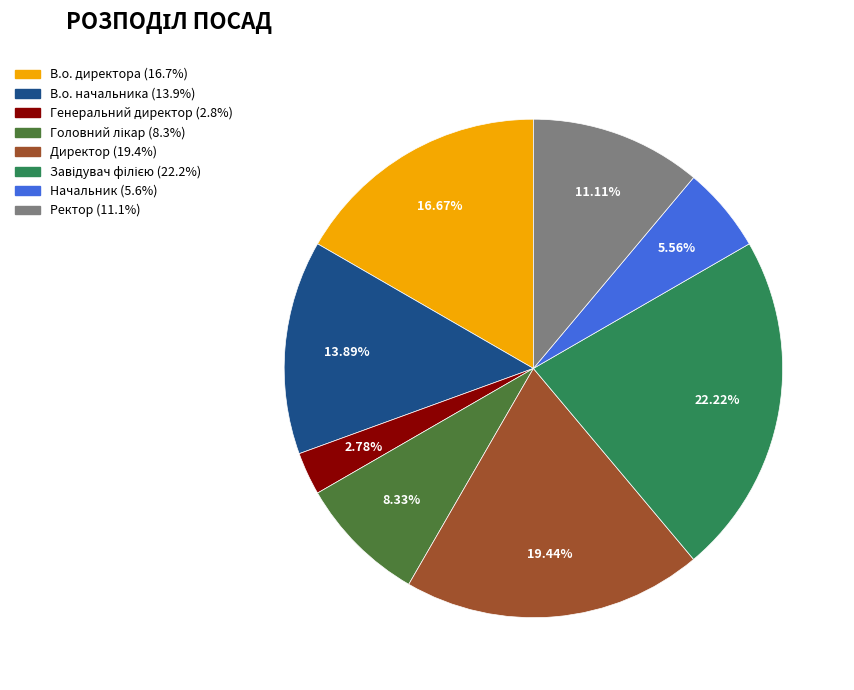

What is the smallest slice in the pie chart?

Генеральний директор